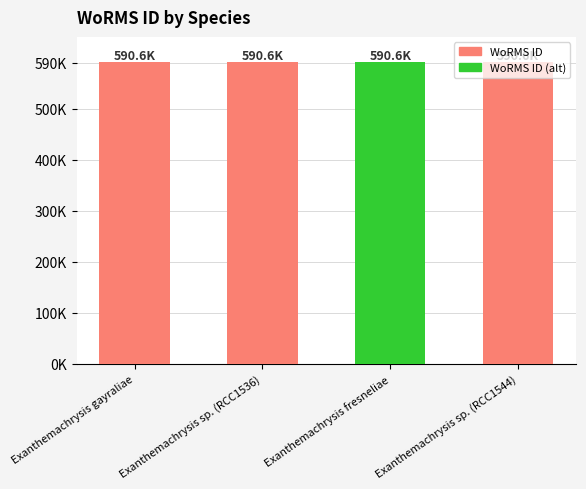

Which has a higher value, Exanthemachrysis fresneliae or Exanthemachrysis gayraliae?

Exanthemachrysis gayraliae